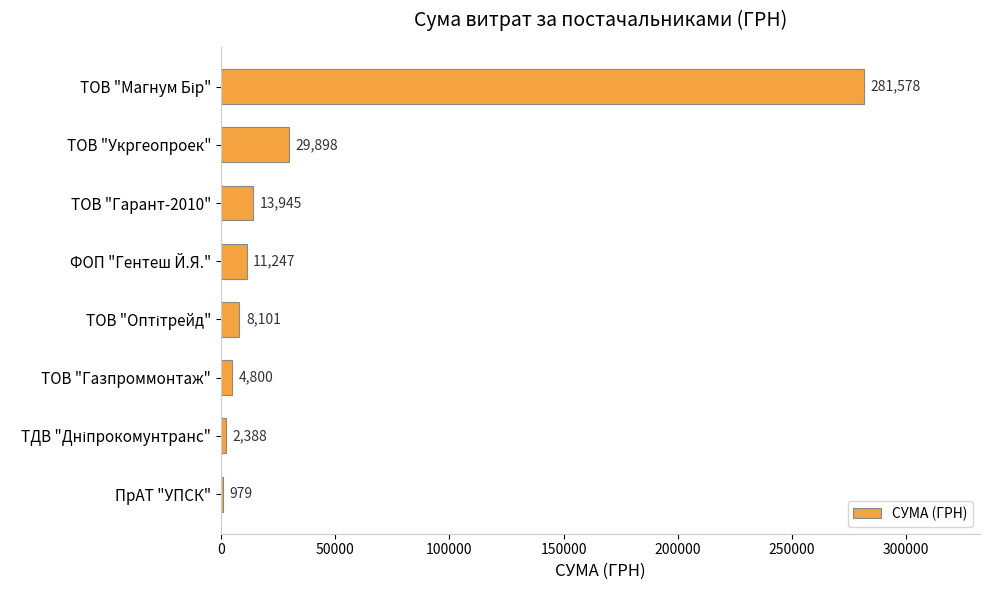

What is the average value?

44117.0